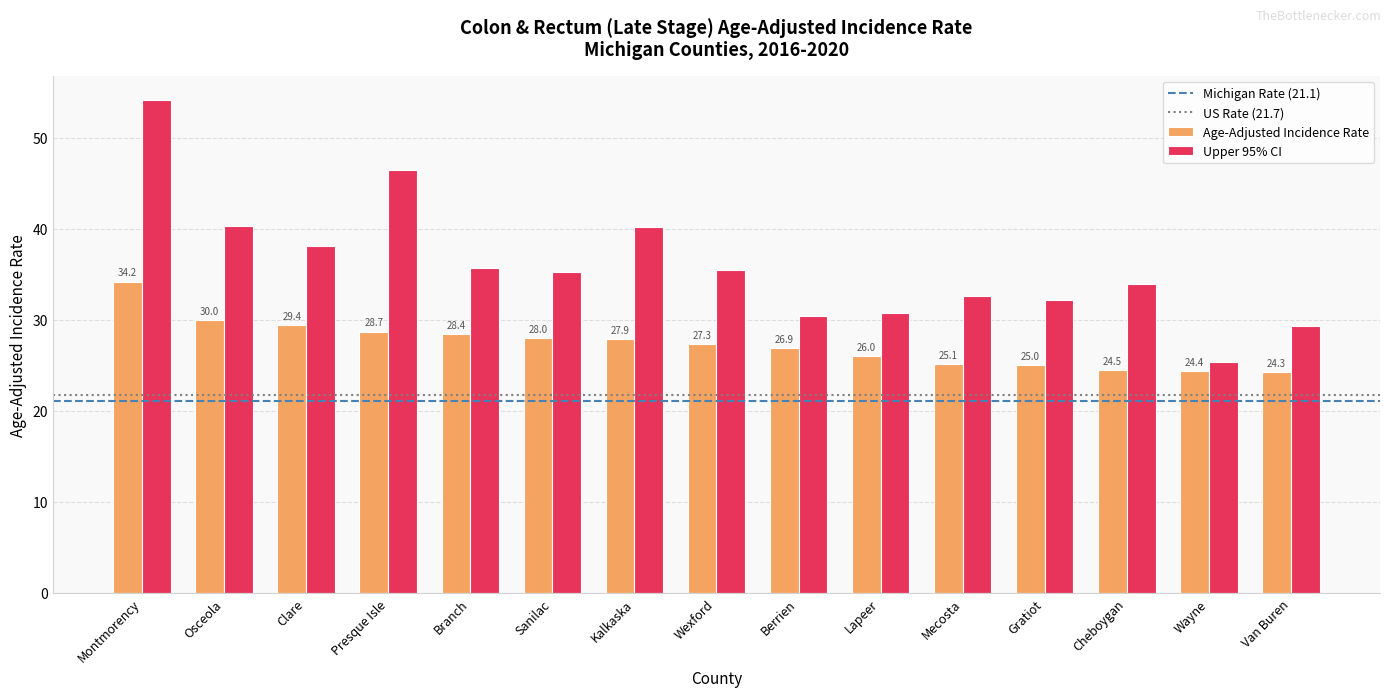

What is the sum of all Age-Adjusted Incidence Rate values?

410.1